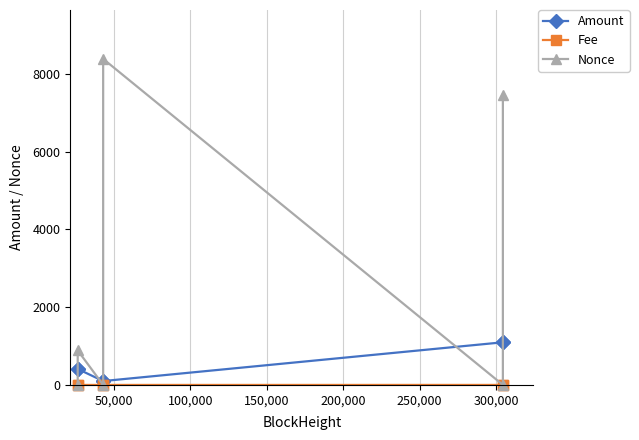

Which series has the largest range (max minus min)?

Nonce